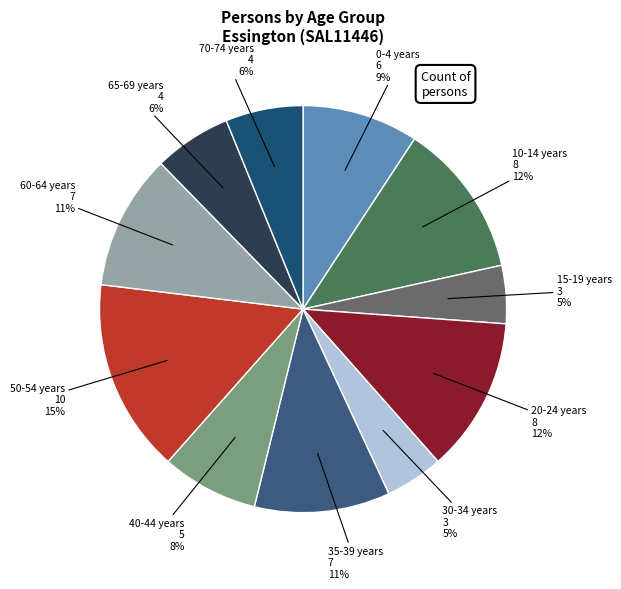

Which slice is the largest?

50-54 years